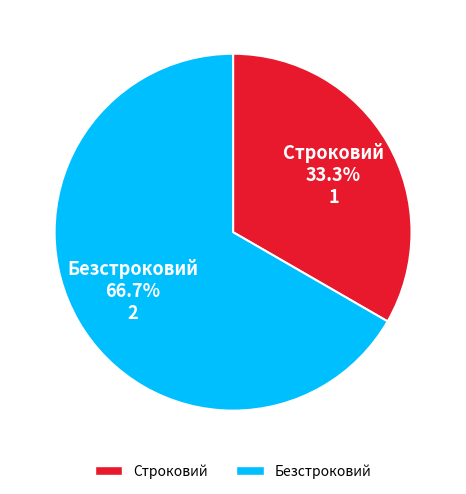

What percentage is the Строковий slice, to the nearest percent?

33%